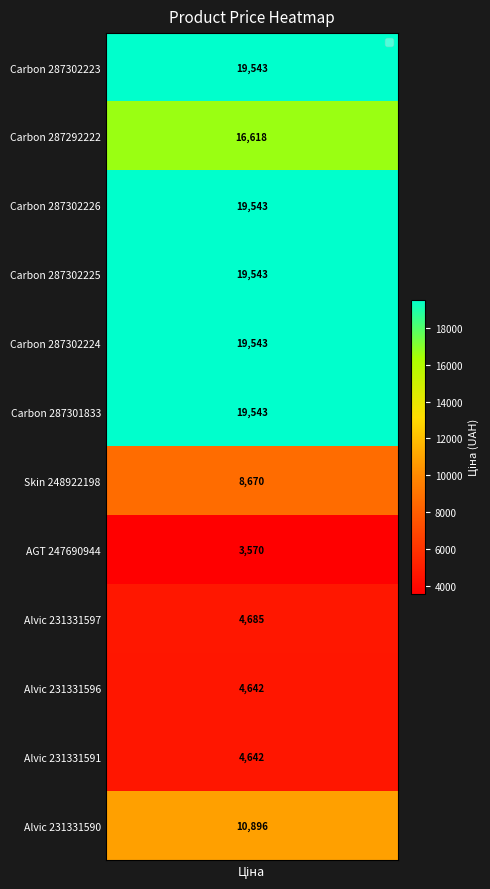

Which has a higher value, Панель Carbon Carbon 19 мм. Металдекор_287292222 or Панель Carbon Carbon 19 мм. Металдекор_287301833?

Панель Carbon Carbon 19 мм. Металдекор_287301833